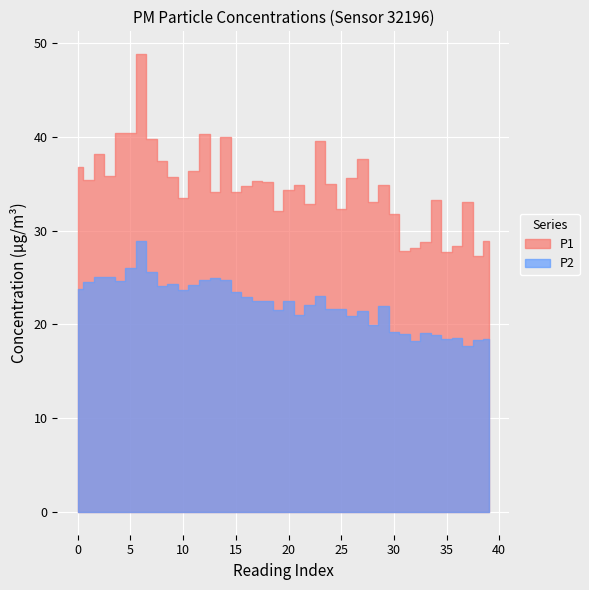

List the series in order of their overall mean, lowest first.

P2, P1